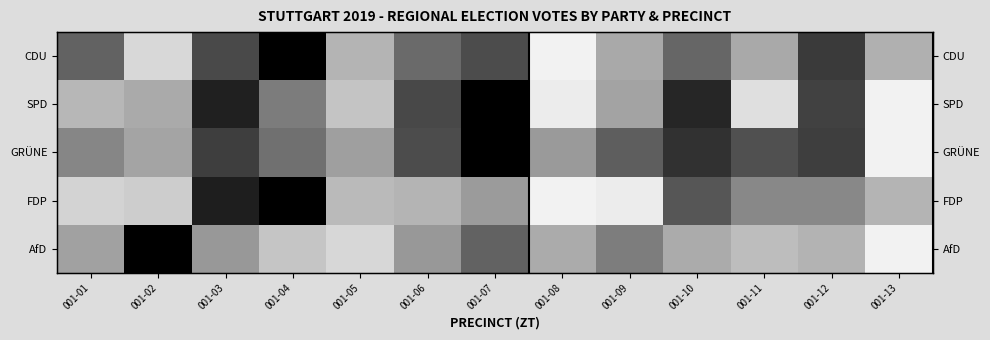

Rank the series at 001-06 from highest to lowest value.

SPD, GRÜNE, CDU, AfD, FDP